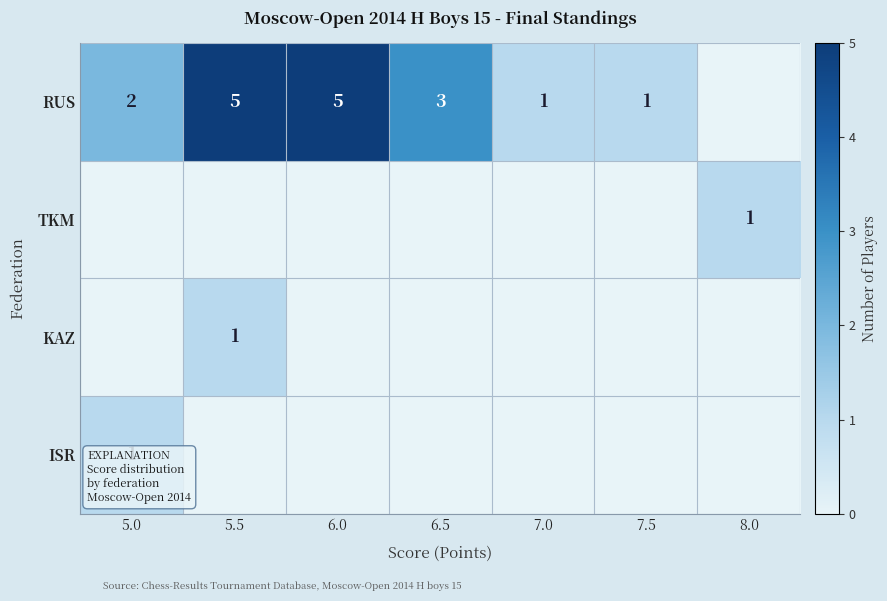

At how many categories does at least one series exceed 3?

2